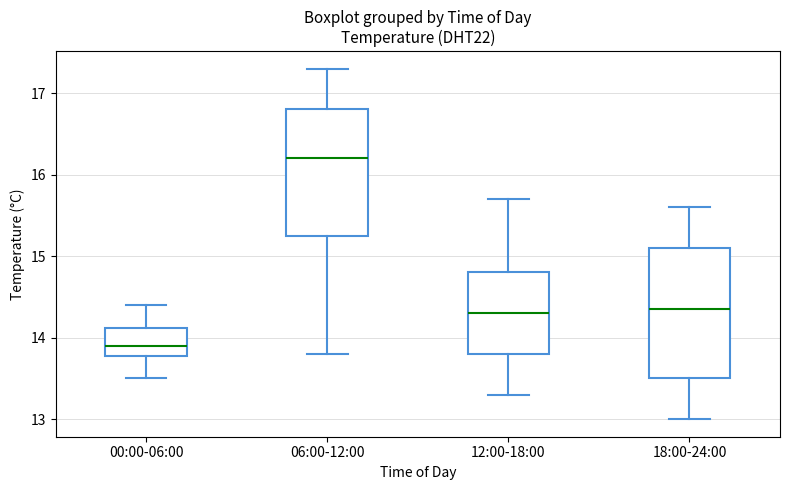

Reading left to right, read every box against the y-axis: the position of its median line, the range the box covers, and the ends of its whiskers. The values are not printed on the chart, so give them approximately, as read against the axis.

00:00-06:00: median 13.9, box 13.8 to 14.1, whiskers 13.5 to 14.4
06:00-12:00: median 16.2, box 15.3 to 16.8, whiskers 13.8 to 17.3
12:00-18:00: median 14.3, box 13.8 to 14.8, whiskers 13.3 to 15.7
18:00-24:00: median 14.4, box 13.5 to 15.1, whiskers 13.0 to 15.6